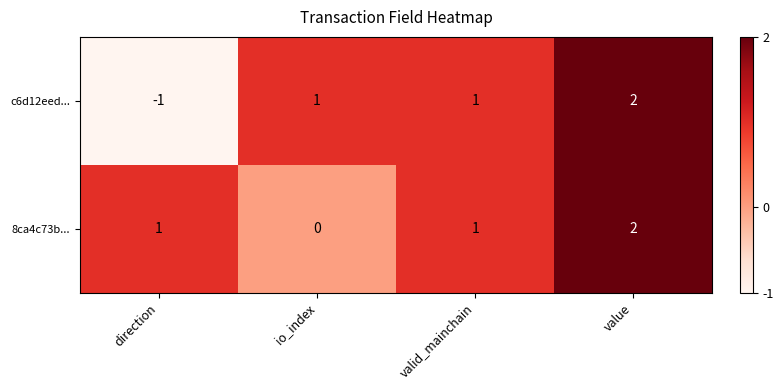

Is it true that 8ca4c73b... equals 0 at direction?

False